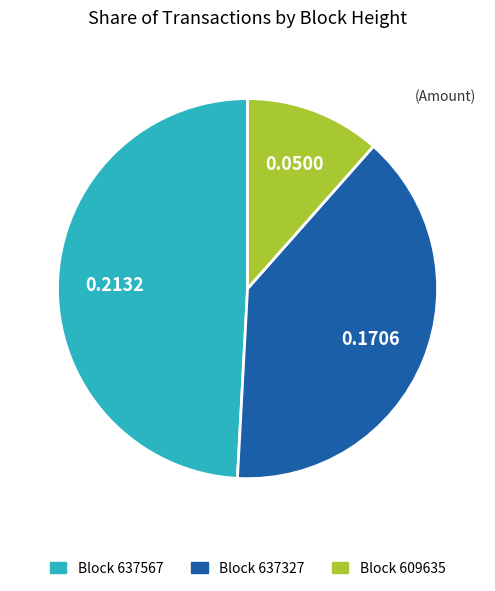

Is there a majority slice in this chart?

No